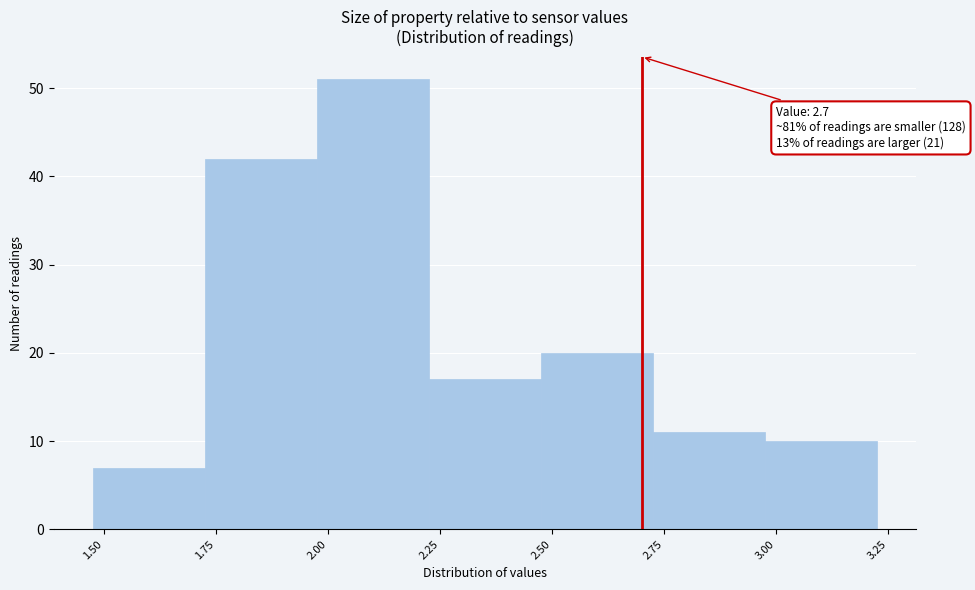

Which range on the x-axis has the tallest bar?

1.975 to 2.225